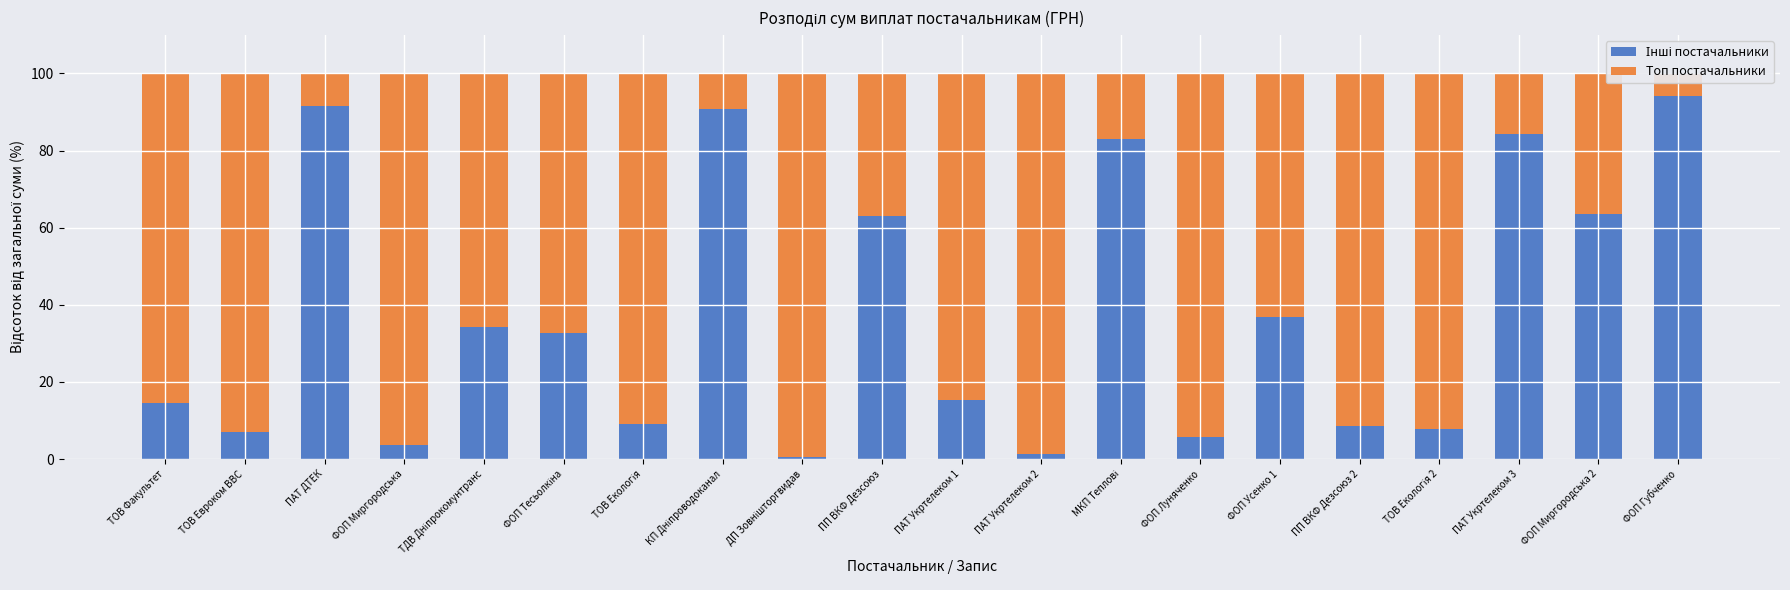

What is the sum of all Інші постачальники values?

747.5